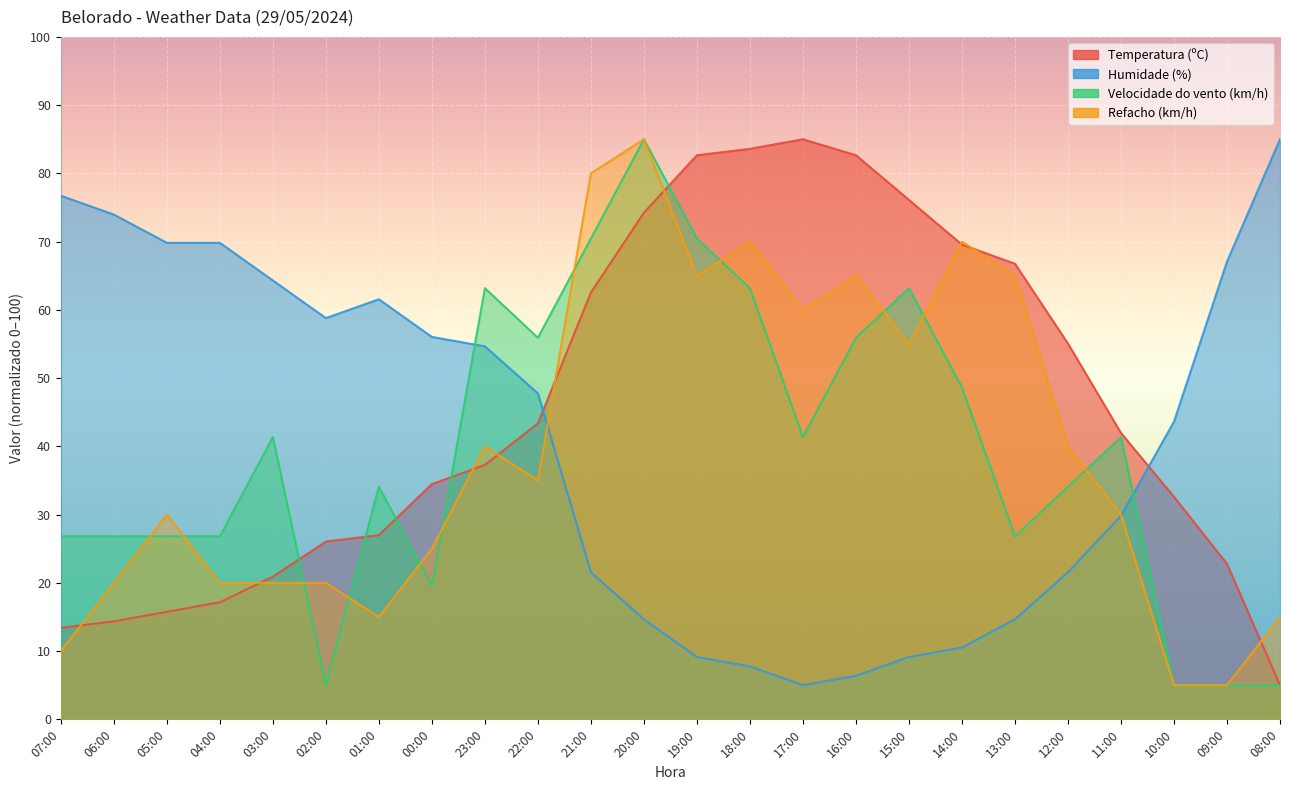

How many values in the Temperatura (ºC) series are below 41?

12